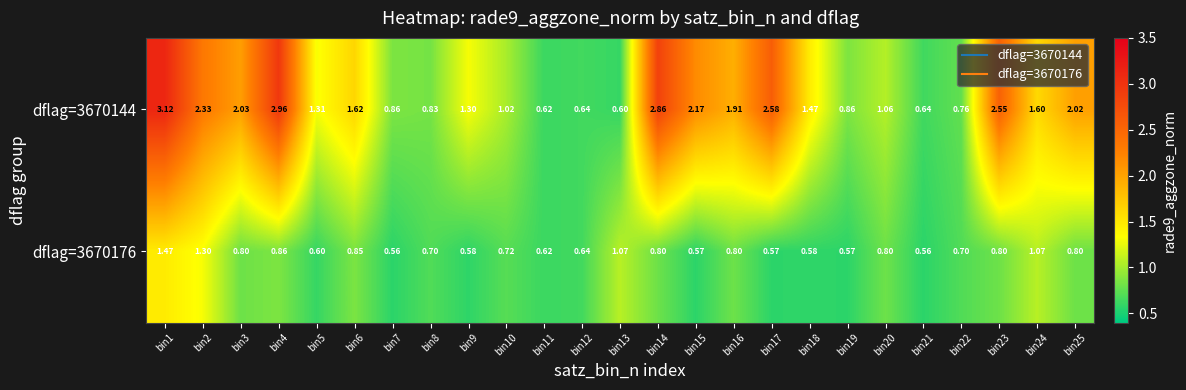

Is the value of dflag=3670176 at bin12 greater than the value of dflag=3670144 at bin3?

No